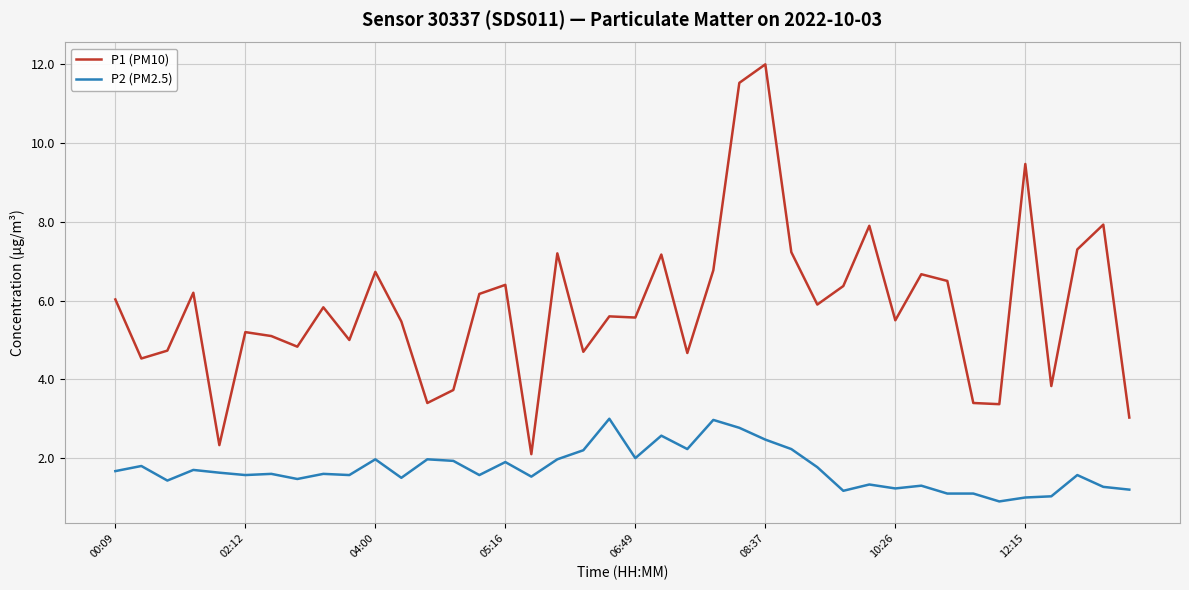

Rank the series by their maximum value, from lowest to highest.

P2 (PM2.5), P1 (PM10)